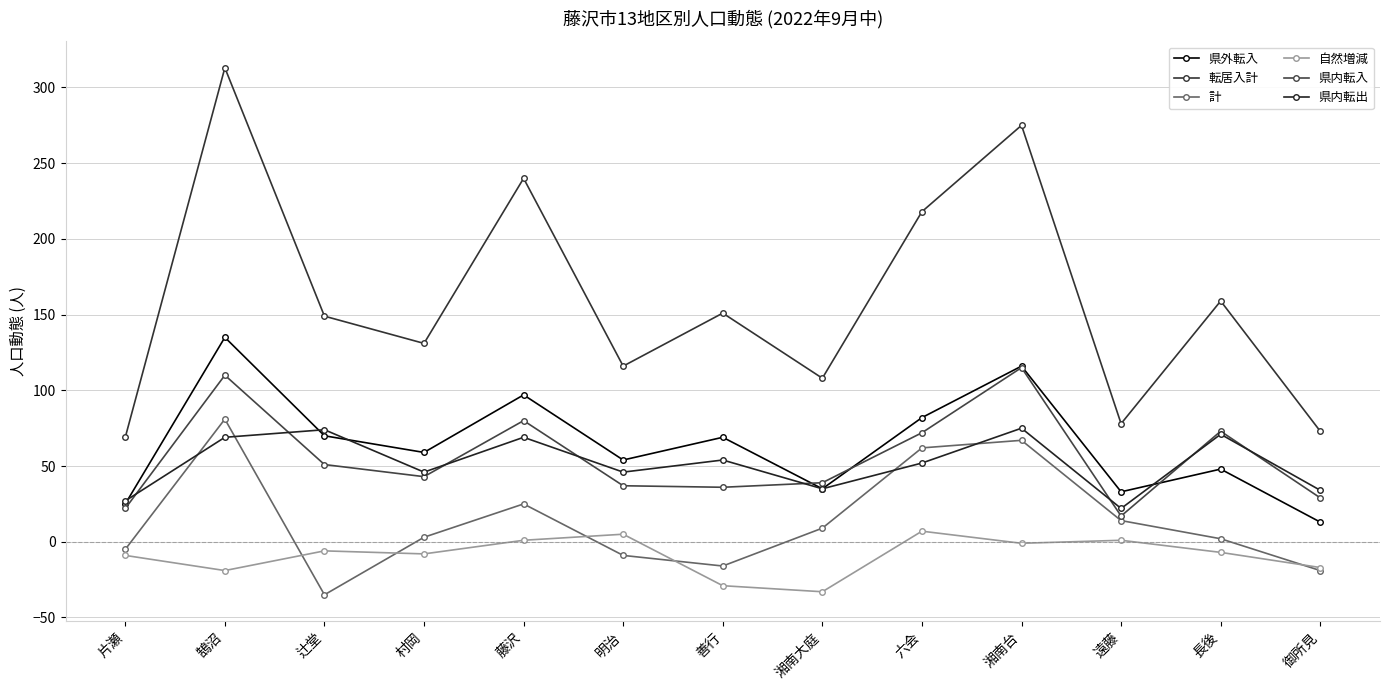

What is the difference between the highest and lowest values at 遠藤?

77